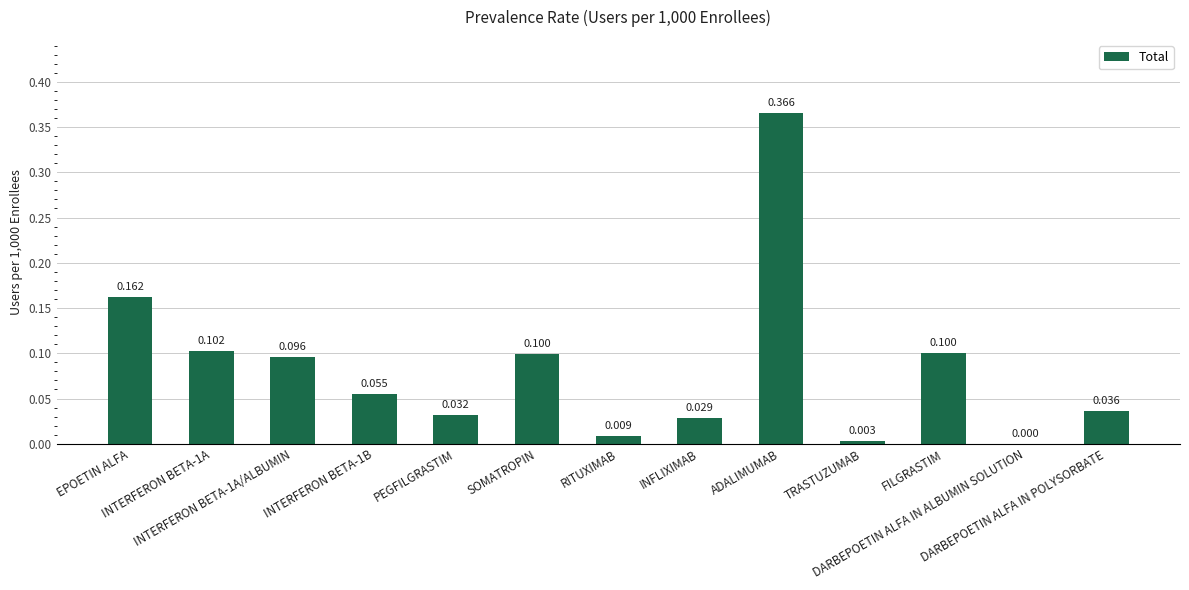

How many distinct data groups are displayed?

1